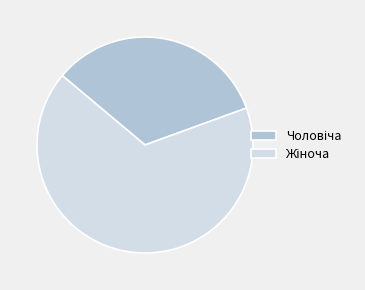

Does any single category account for the majority?

Yes